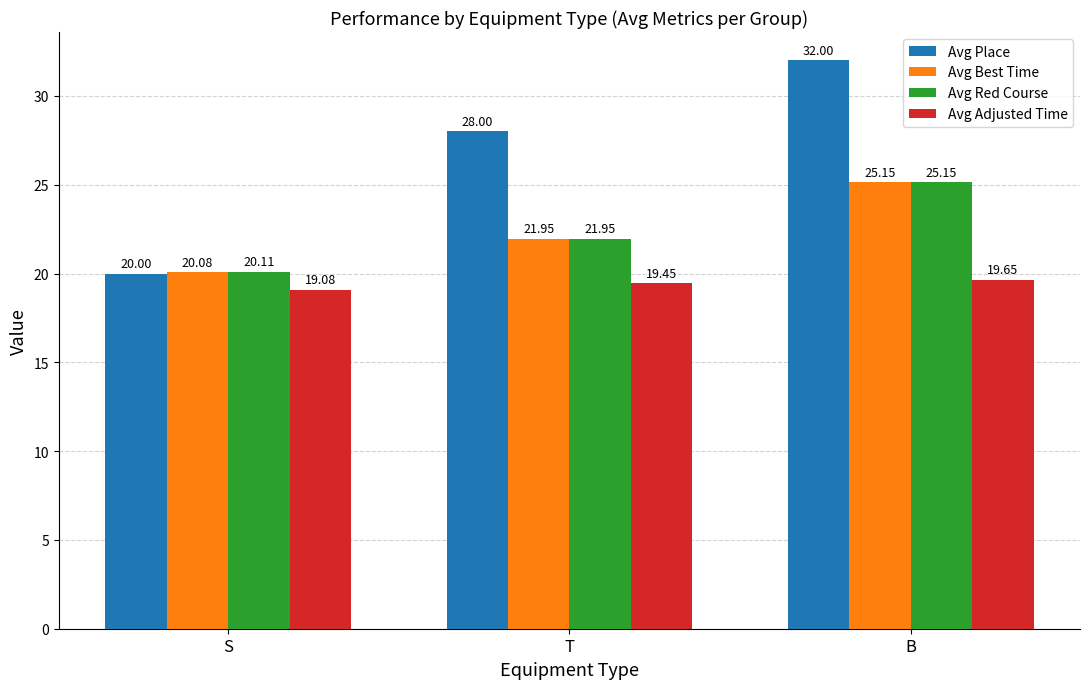

At which label does Avg Red Course first exceed 21?

T